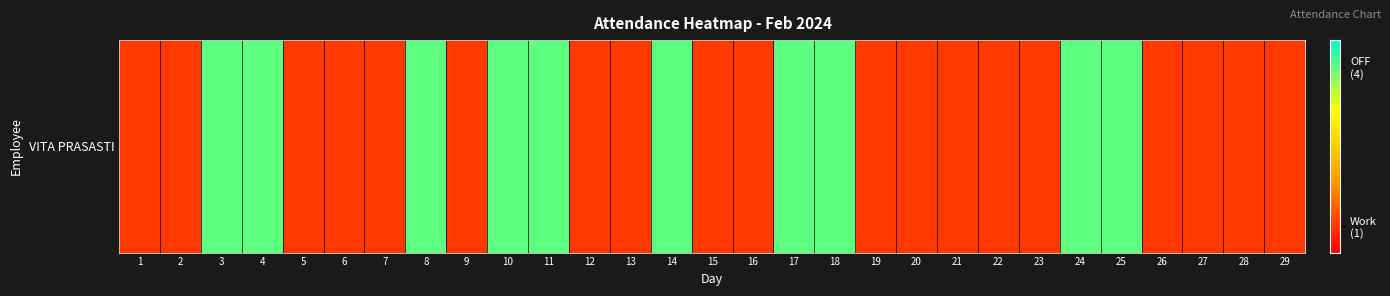

Approximately how many times larger is the value at 22 compared to 17?

0.2